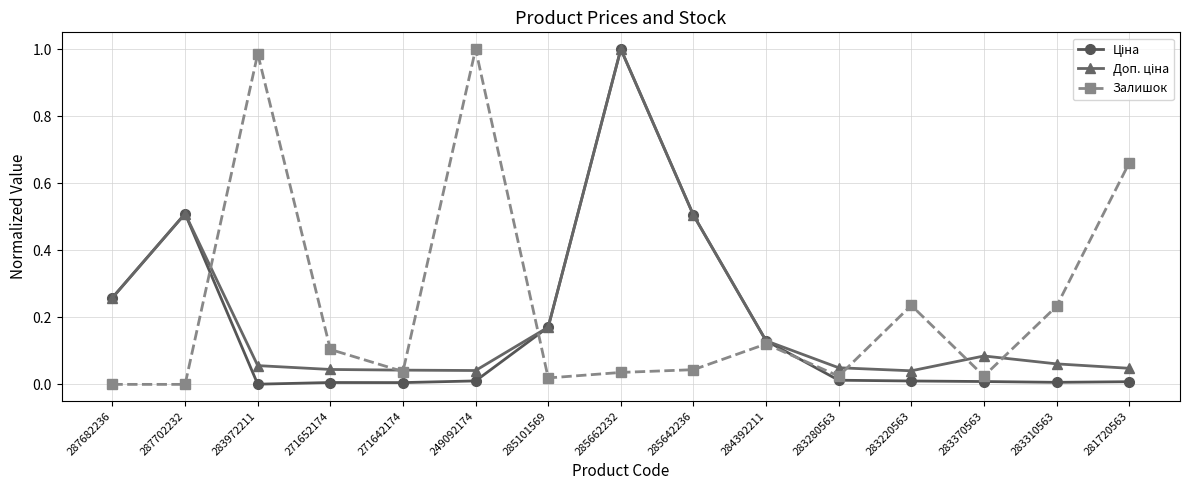

What is the label of the 9th point from the left?

285642236